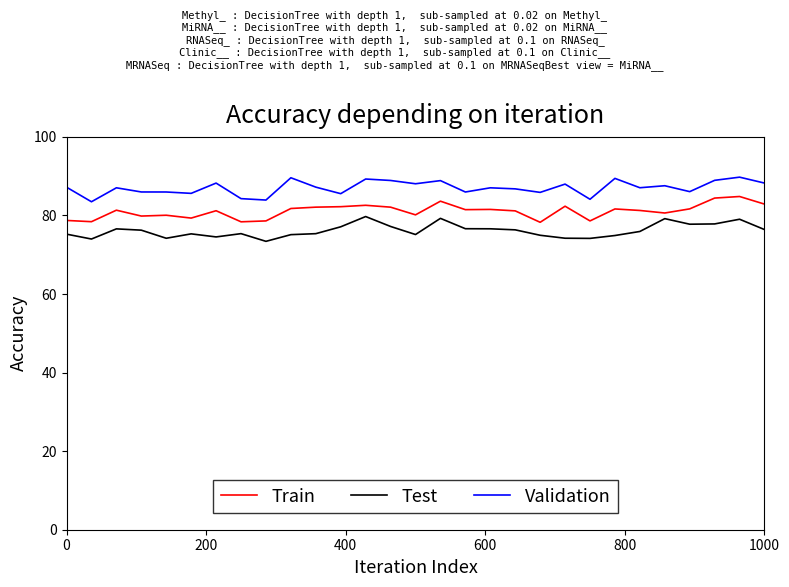

Which series has the largest total across all categories?

Validation